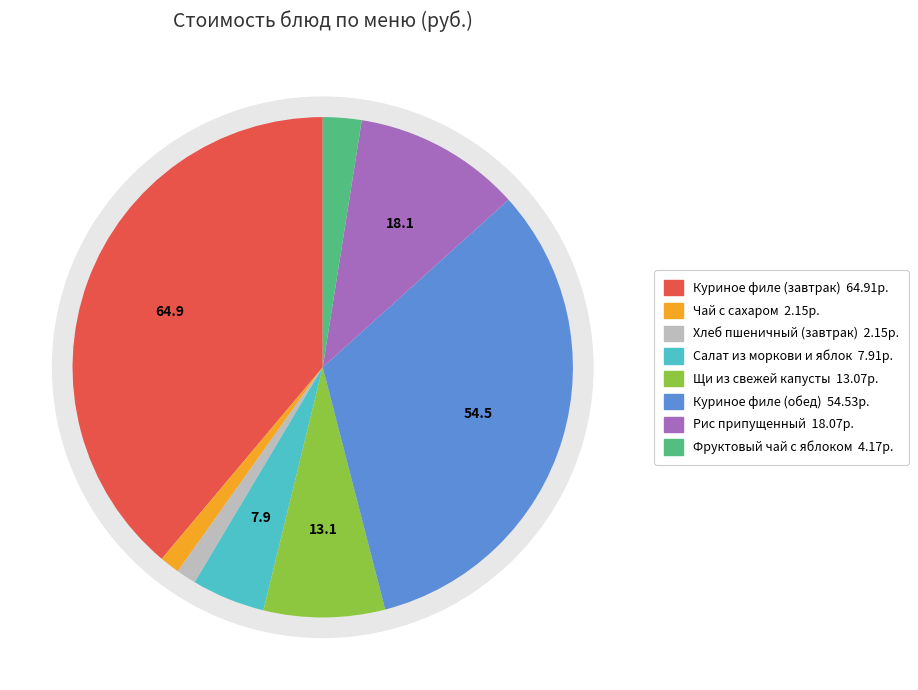

Do Куриное филе (завтрак) and Щи из свежей капусты together represent more than half of the pie?

No